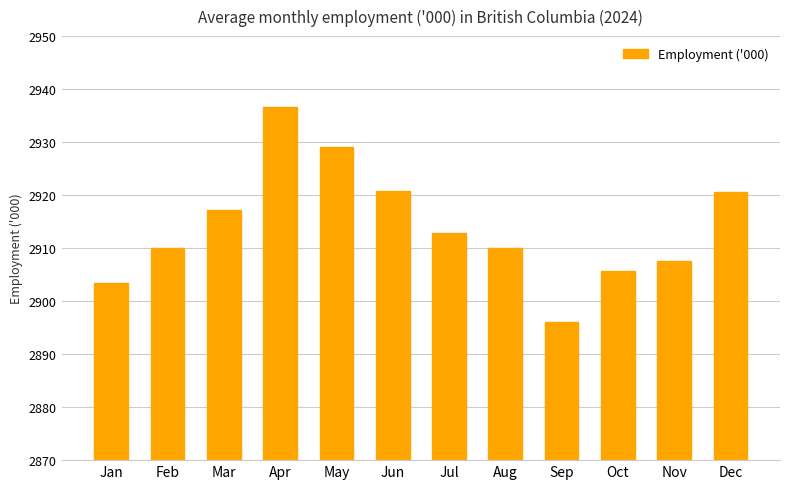

Where does the data first go above 2912?

Mar